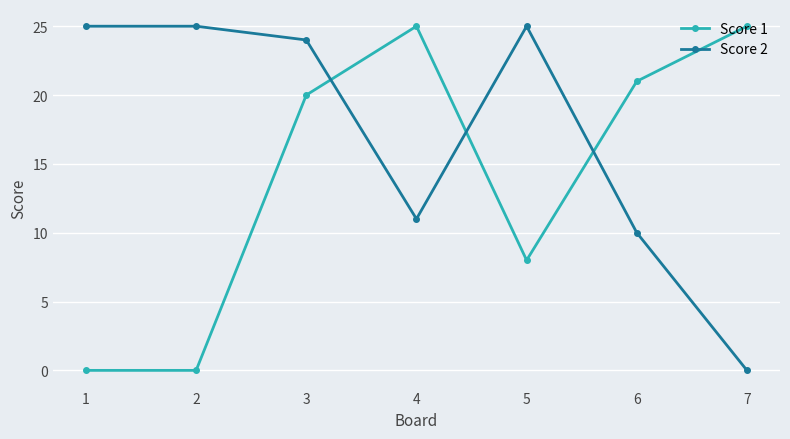

The value of Score 2 at 1 is 25. True or false?

True